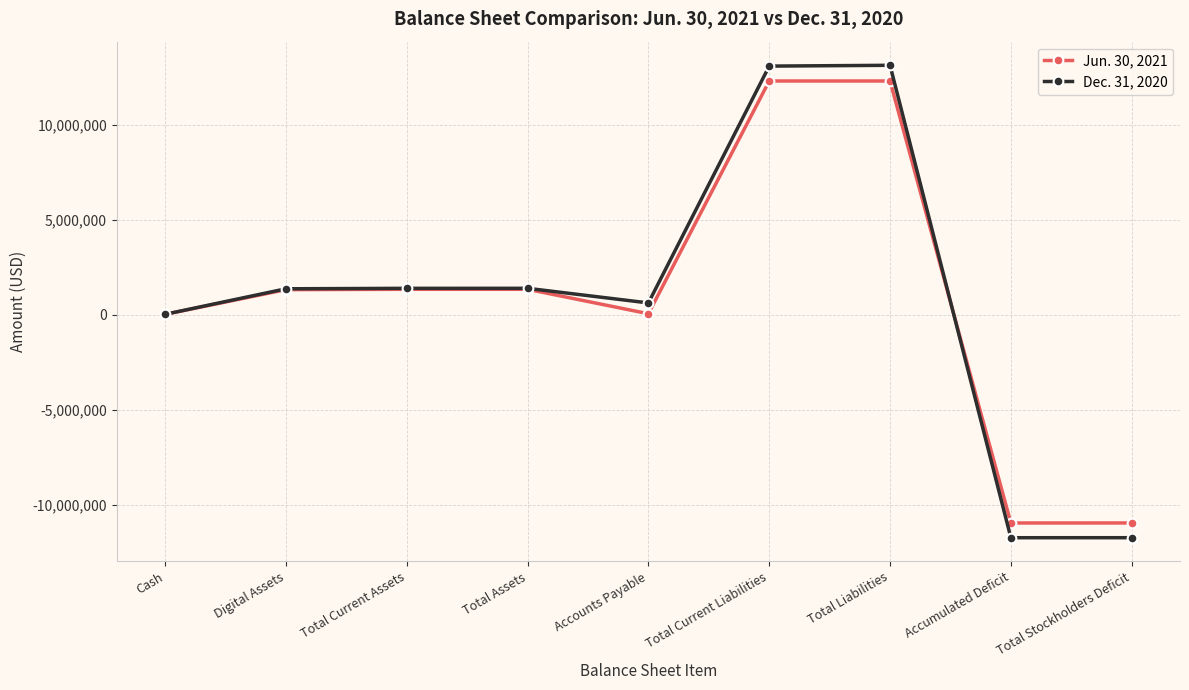

What is the label of the 7th point from the left?

Total Liabilities